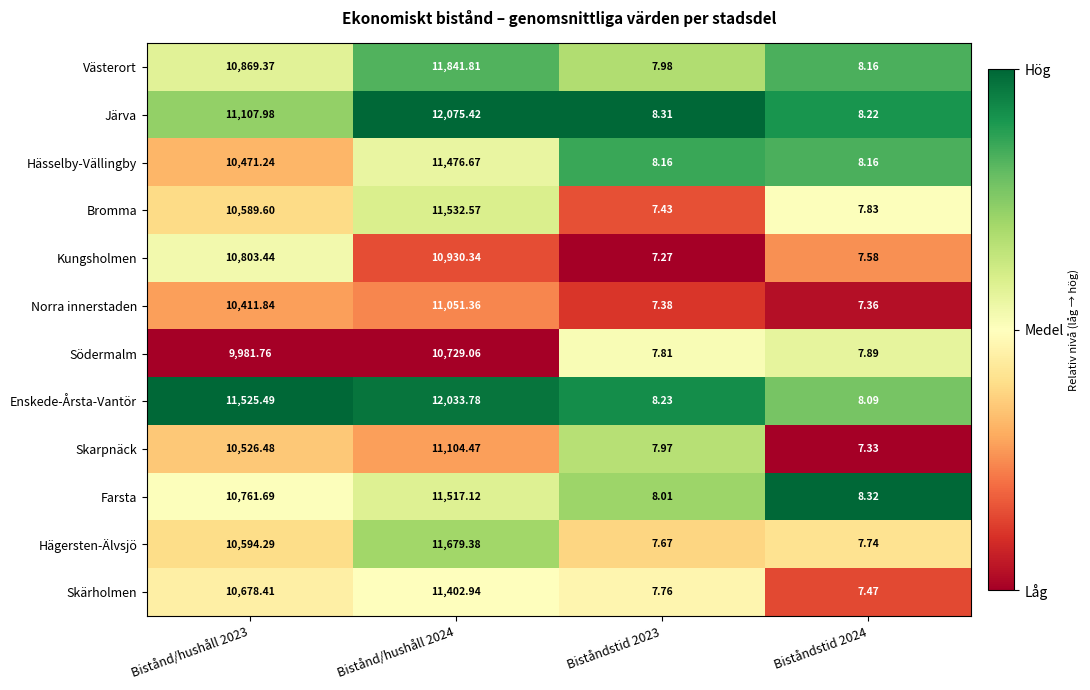

Which label corresponds to the smallest value in the chart?

Biståndstid 2023